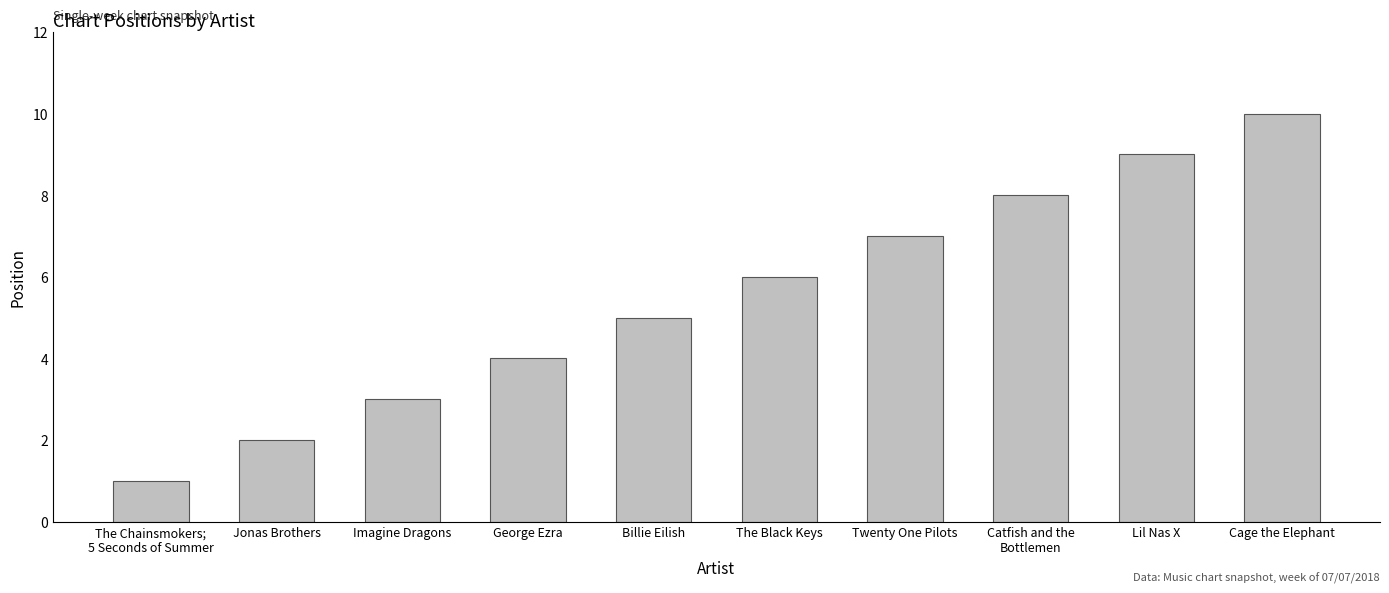

What is the change in value from The Black Keys to Twenty One Pilots?

+1